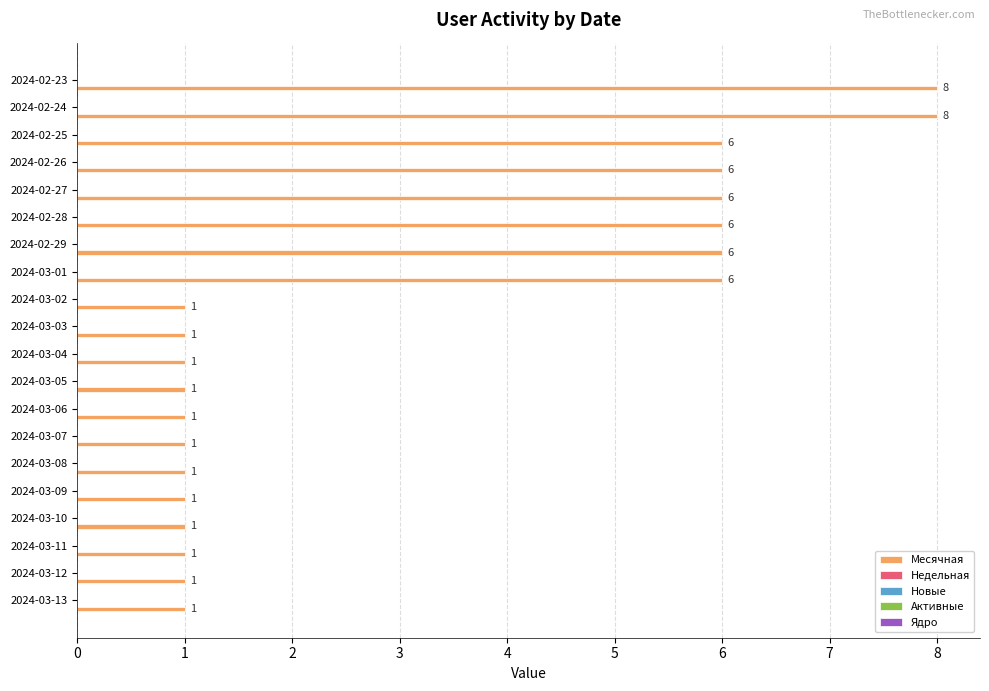

Count the values in the range 1 to 6.

18